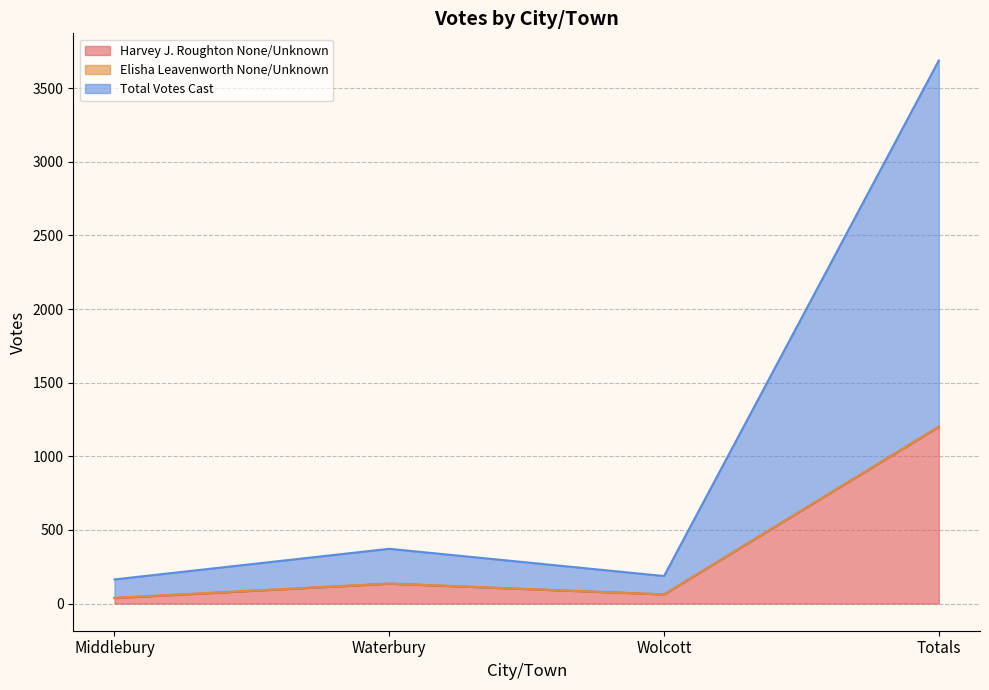

Where is Harvey J. Roughton None/Unknown nearest to the value 618?

Waterbury